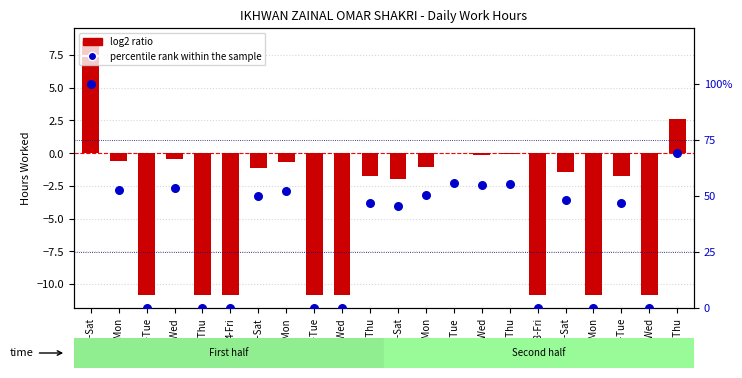

At how many categories does at least one series exceed 31?

14